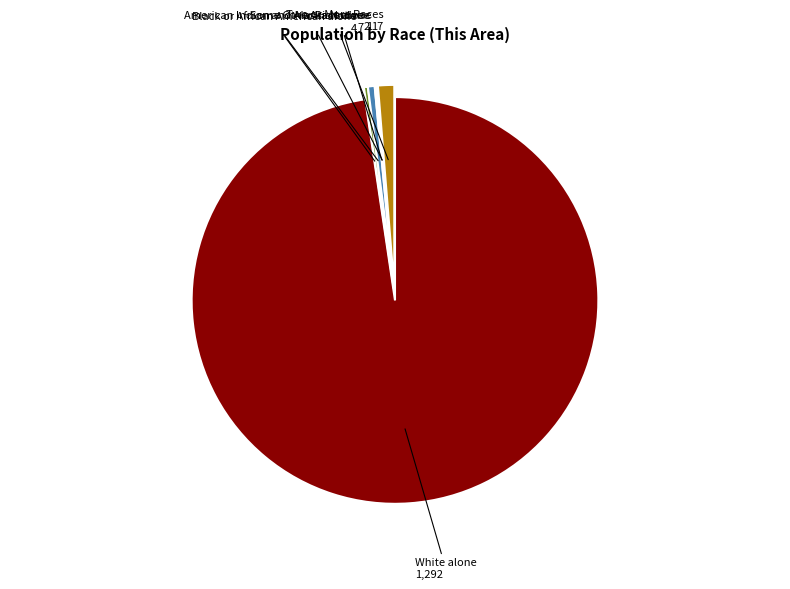

Is there a majority slice in this chart?

Yes